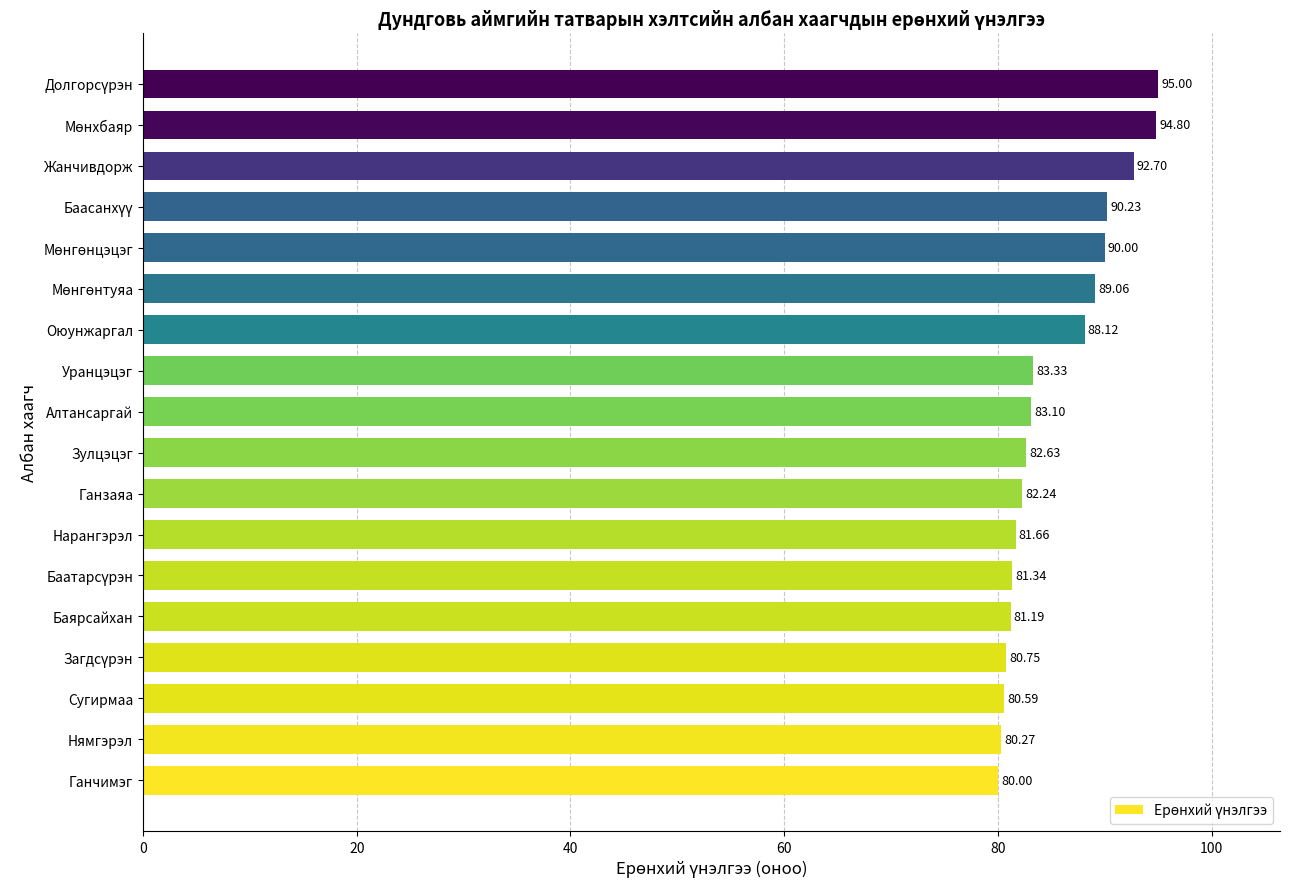

At which category does the chart reach its minimum across all series?

Ганчимэг